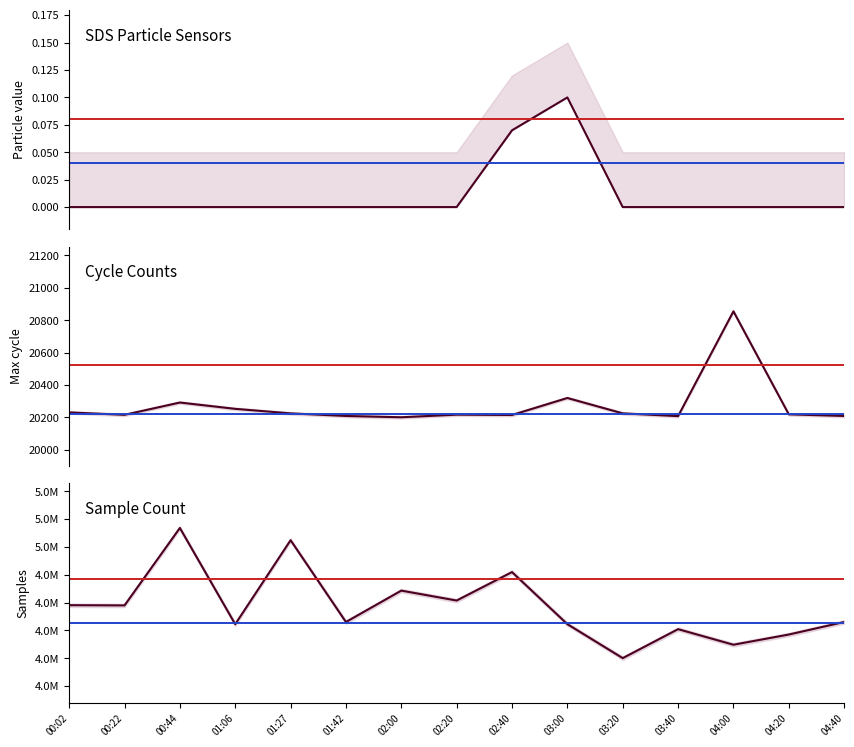

Does the chart display data point markers on the line(s)?

No